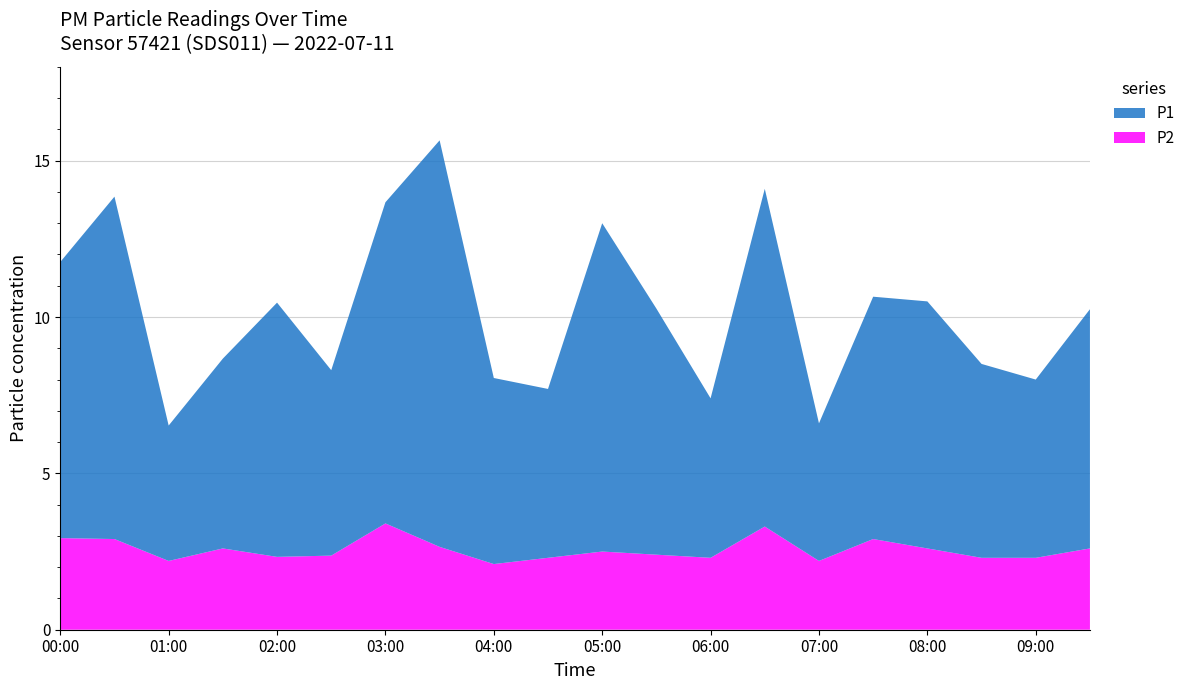

Reading left to right, list all the values displayed in this chart.

P1: 00:00=8.8	00:30=10.9	01:00=4.3	01:30=6.1	02:00=8.1	02:30=5.9	03:00=10.3	03:30=13.0	04:00=6.0	04:30=5.4	05:00=10.5	05:30=7.9	06:00=5.1	06:30=10.8	07:00=4.4	07:30=7.8	08:00=7.9	08:30=6.2	09:00=5.7	09:30=7.7
P2: 00:00=2.9	00:30=2.9	01:00=2.2	01:30=2.6	02:00=2.3	02:30=2.4	03:00=3.4	03:30=2.6	04:00=2.1	04:30=2.3	05:00=2.5	05:30=2.4	06:00=2.3	06:30=3.3	07:00=2.2	07:30=2.9	08:00=2.6	08:30=2.3	09:00=2.3	09:30=2.6